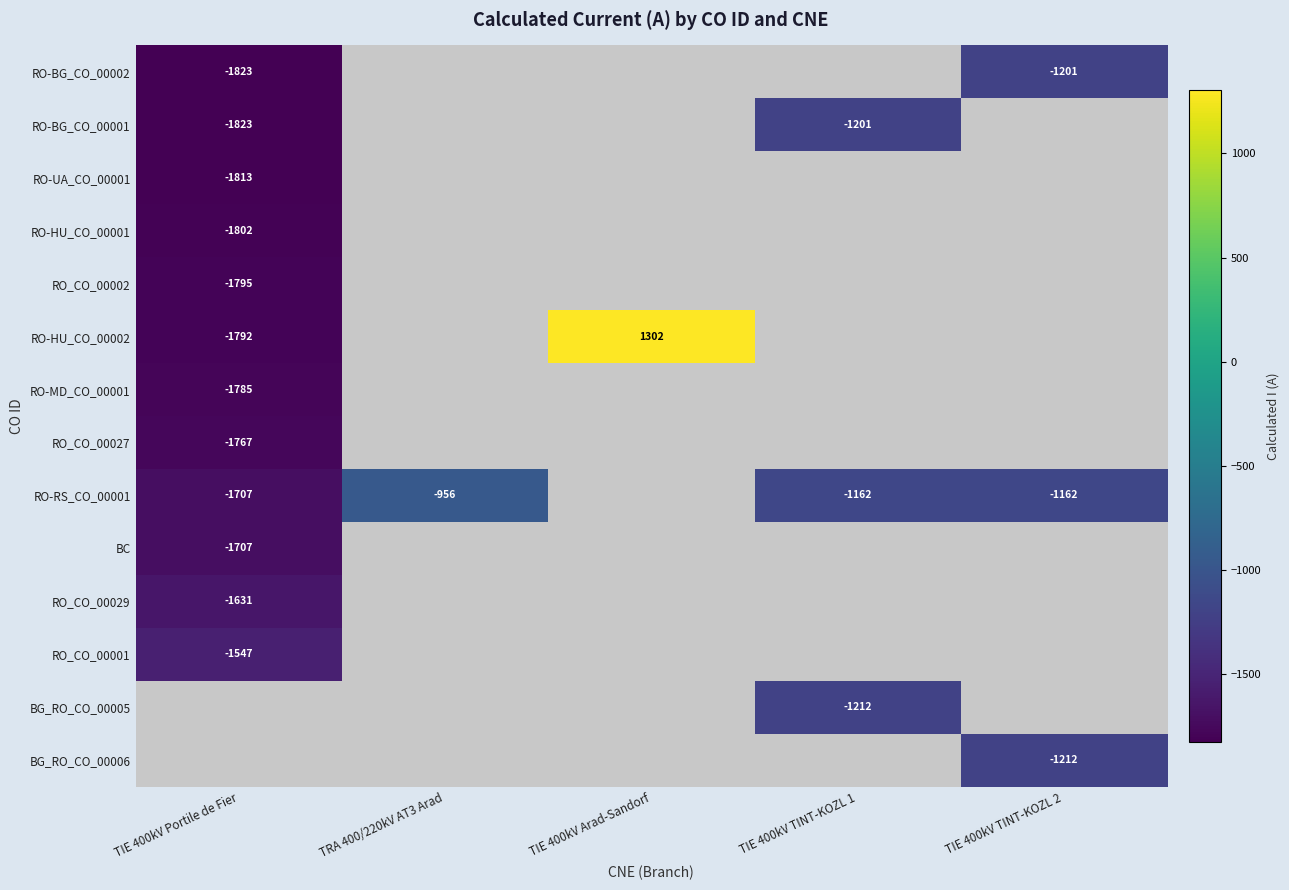

The RO-UA_CO_00001 series shows -1813 at TIE 400kV Portile de Fier. True or false?

True